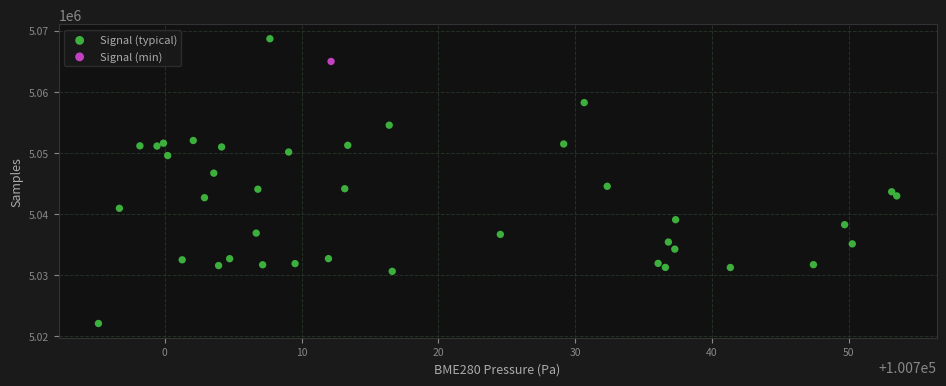

What are all the series names shown in the legend?

Signal (typical), Signal (min)